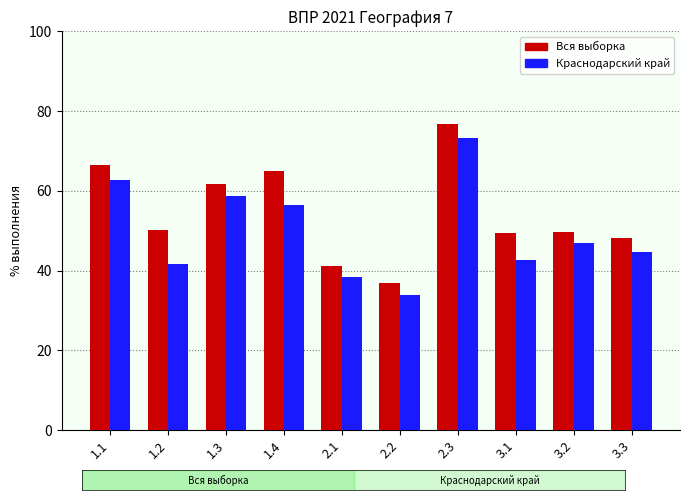

Rank the series at 2.2 from highest to lowest value.

Вся выборка, Краснодарский край